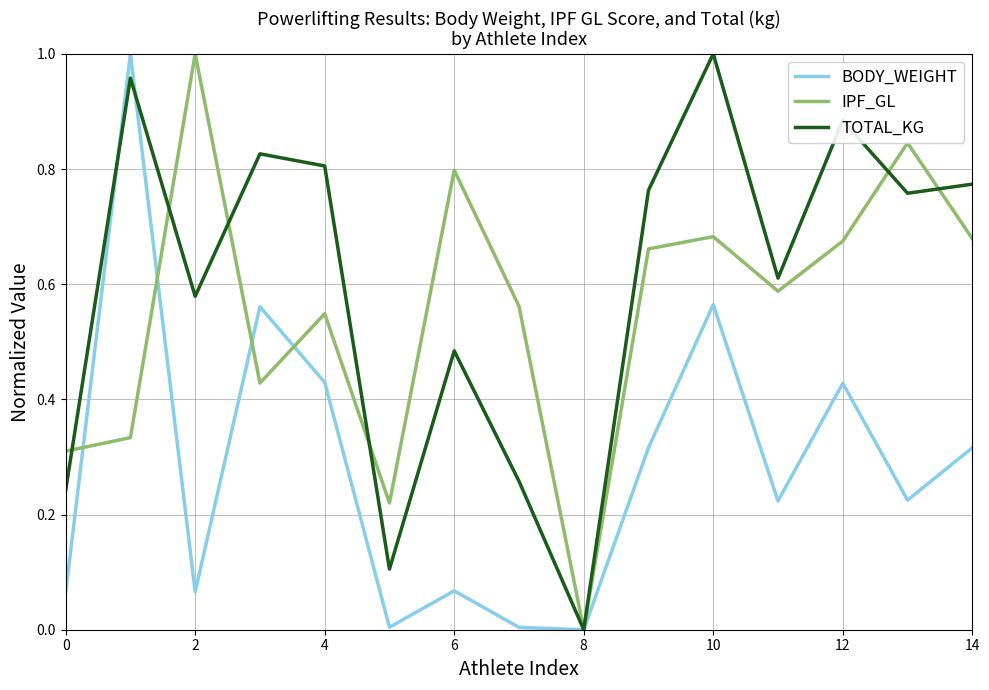

Which series has the largest total across all categories?

TOTAL_KG